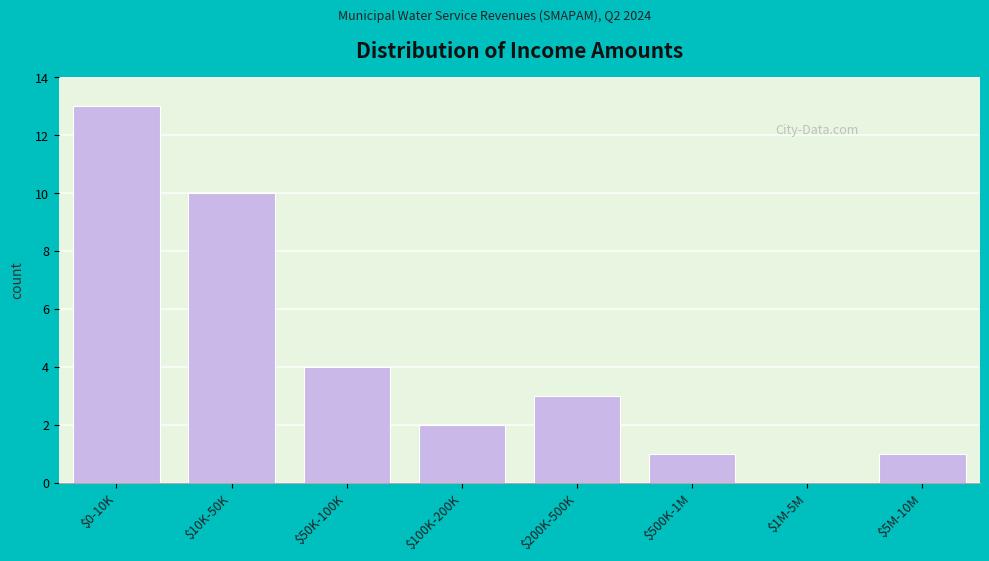

Where is the data nearest to the value 6?

$50K-100K